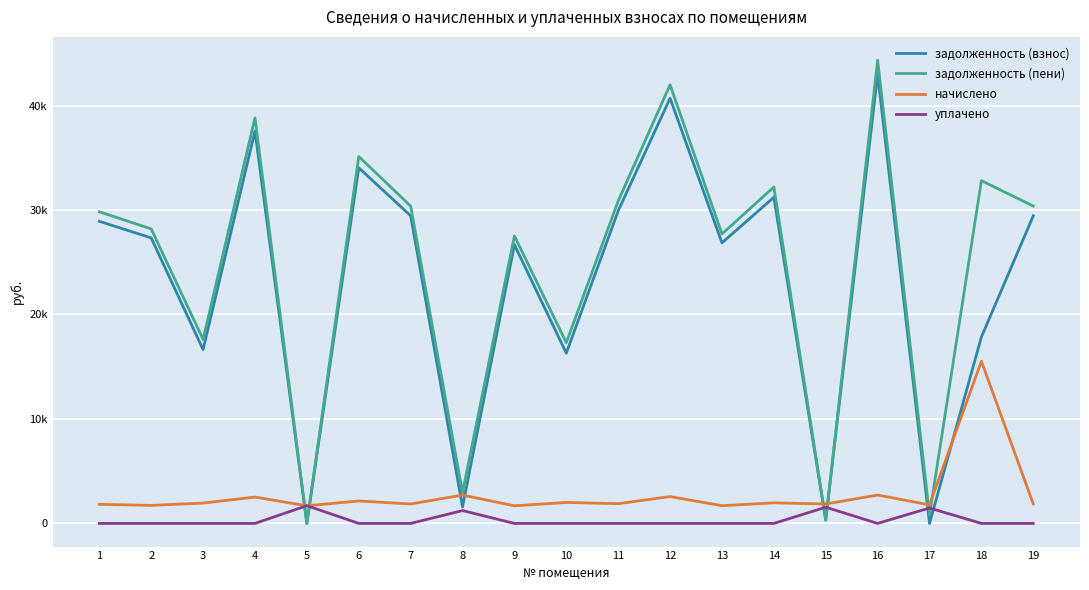

What is the sum of all начислено values?

51989.8